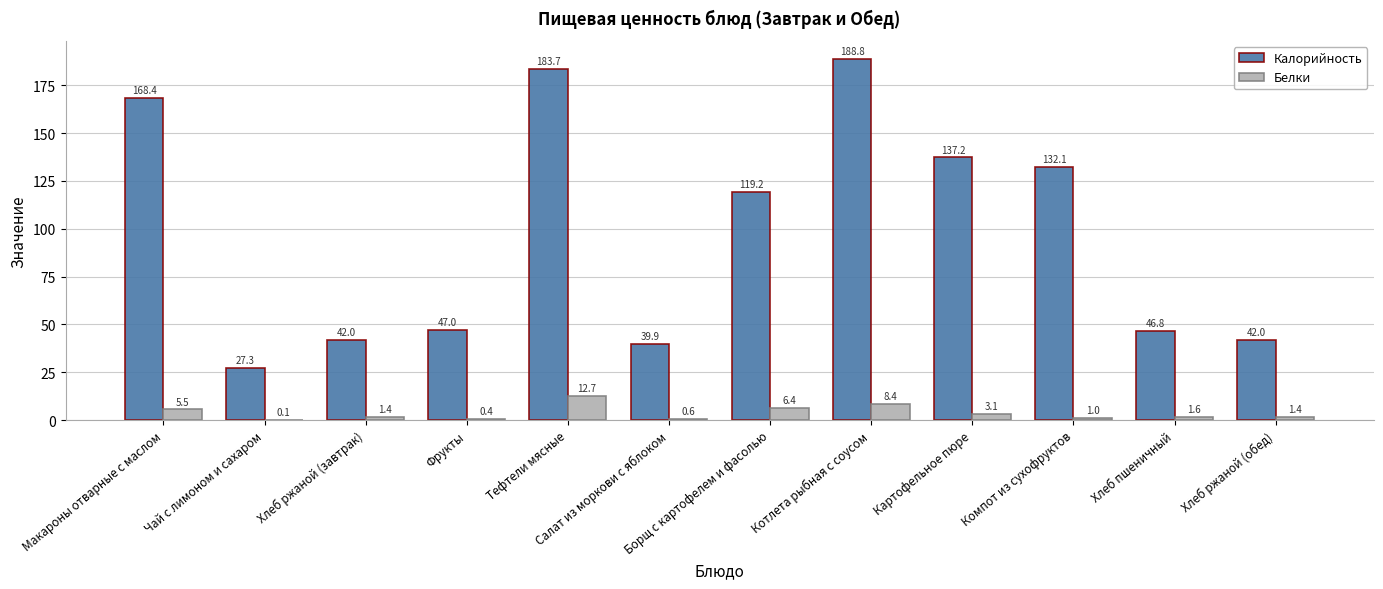

How many groups of bars are there?

12